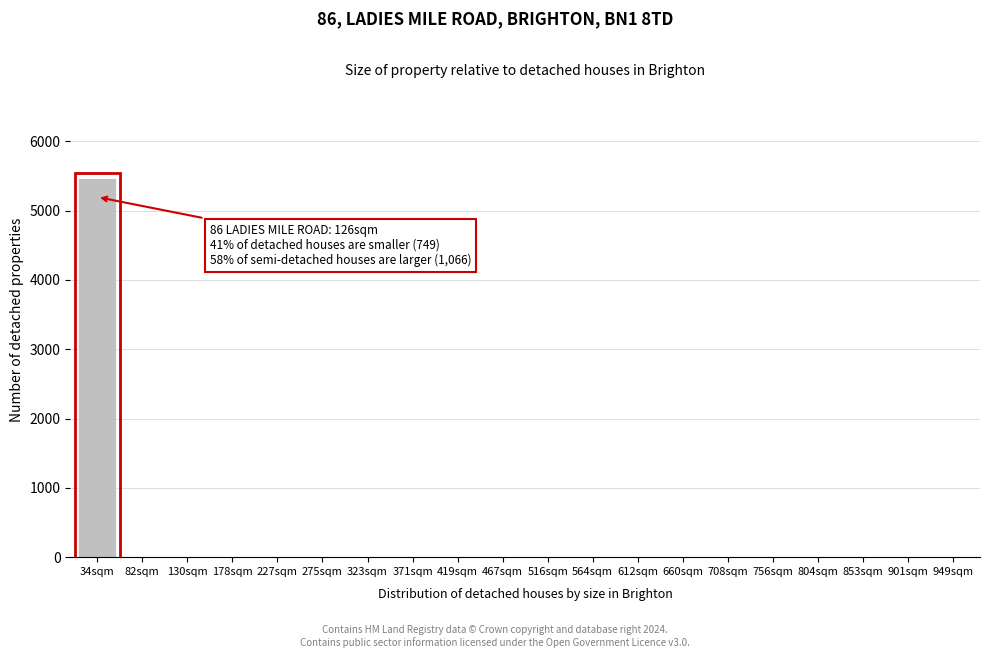

The value at 853sqm is 0. True or false?

True